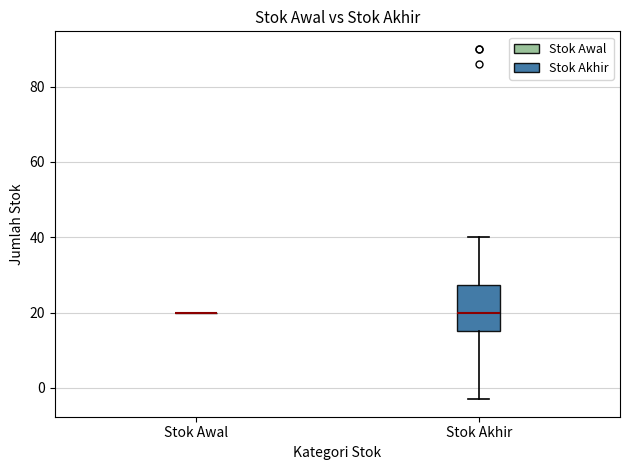

Reading left to right, transcribe this box plot: for each box, give where its median line is, the range the box spans, and where its two whiskers end, as read against the y-axis. The values are not printed on the chart, so give them approximately, as read against the axis.

Stok Awal: box collapsed to a line at 20, whiskers 20 to 20
Stok Akhir: median 20, box 16 to 28, whiskers -2 to 40